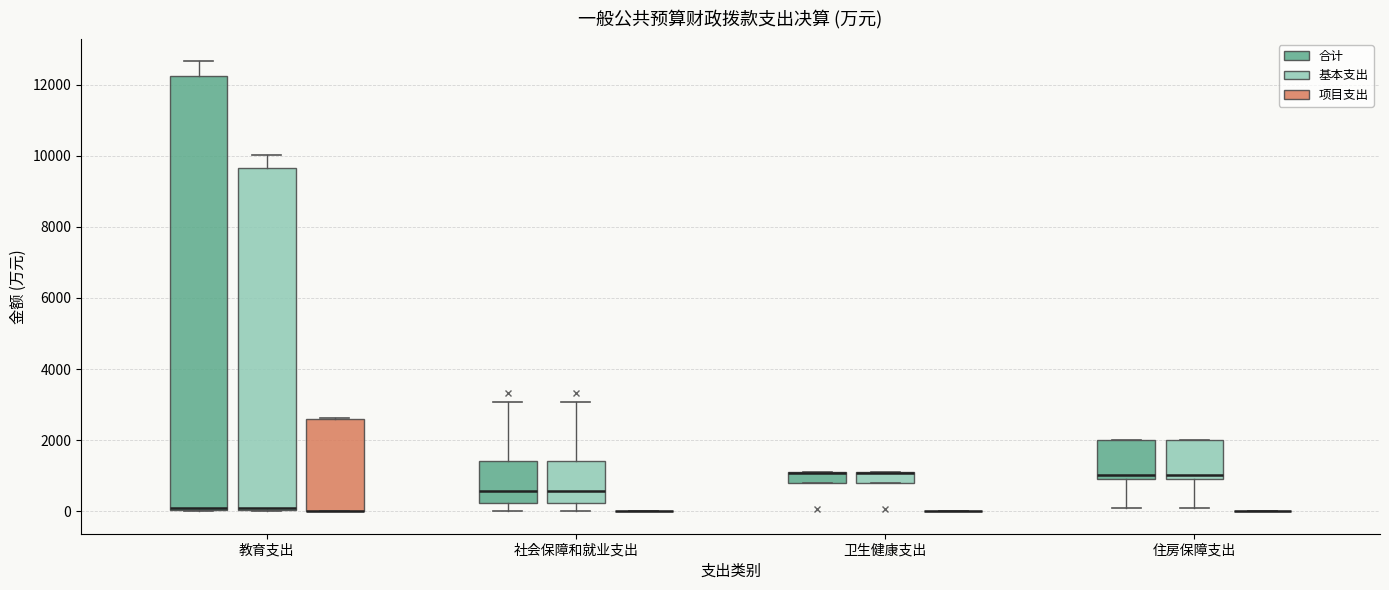

Where is the lower edge of the box for 卫生健康支出 (基本支出) on the y-axis? The values are not printed on the chart, so give them approximately, as read against the axis.

800